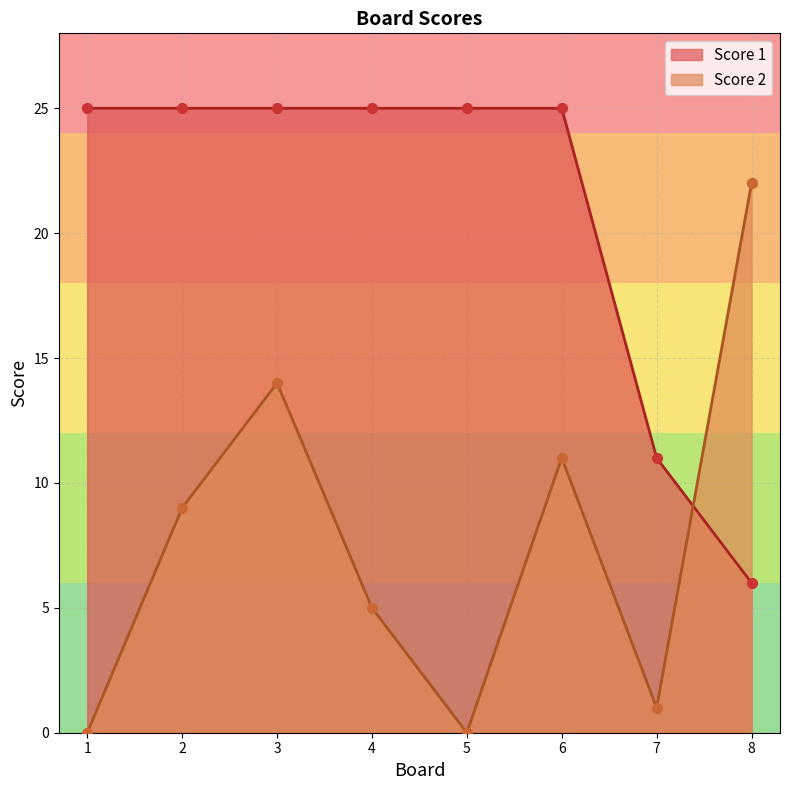

Is the value of Score 2 at 6 greater than the value of Score 1 at 7?

No